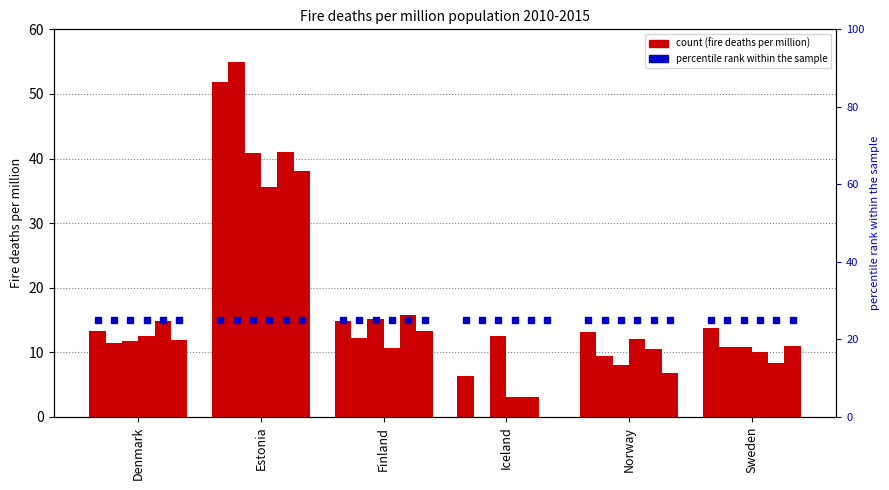

Reading left to right, extract all data points from this chart.

2010: 13.3	51.9	14.9	6.3	13.2	13.8
2011: 11.5	55.0	12.2	0.0	9.5	10.8
2012: 11.8	40.8	15.1	12.5	8.0	10.8
2013: 12.5	35.7	10.7	3.1	12.0	10.0
2014: 14.9	41.1	15.7	3.1	10.5	8.4
2015: 12.0	38.0	13.3	0.0	6.7	11.0